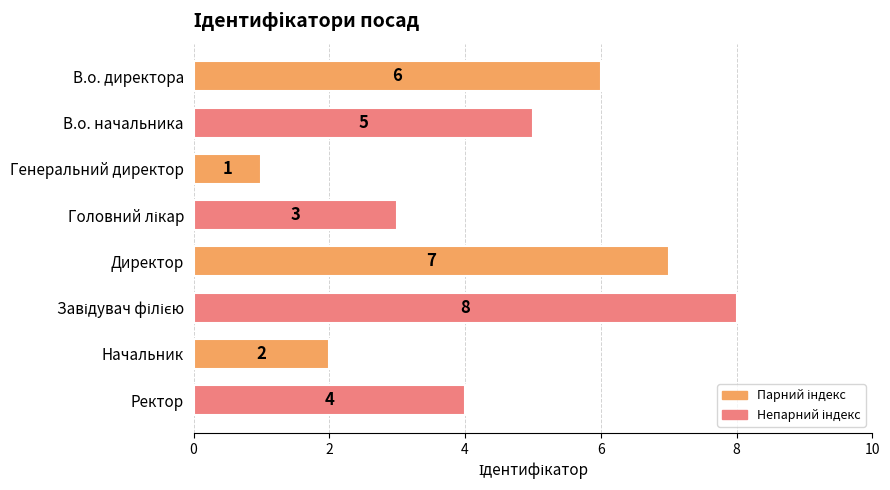

Approximately how many times larger is the value at Ректор compared to Генеральний директор?

4.0